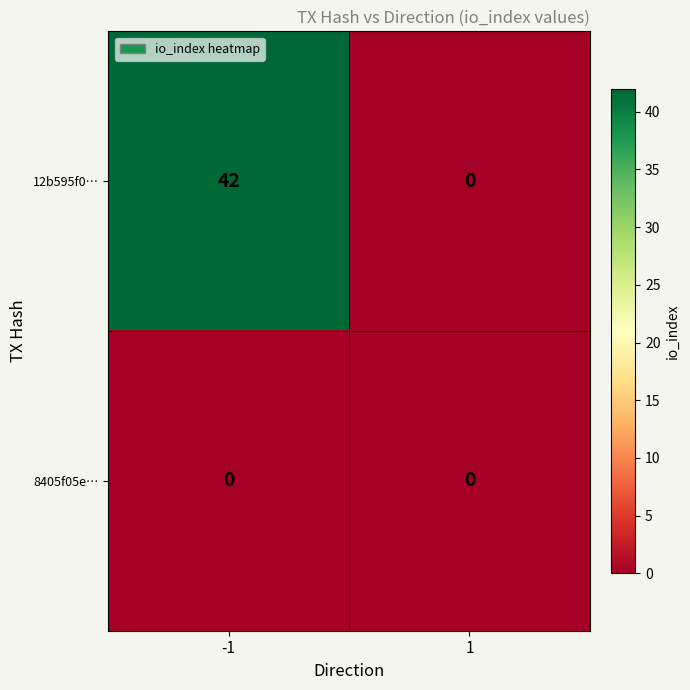

At which category is the sum across all series the highest?

-1